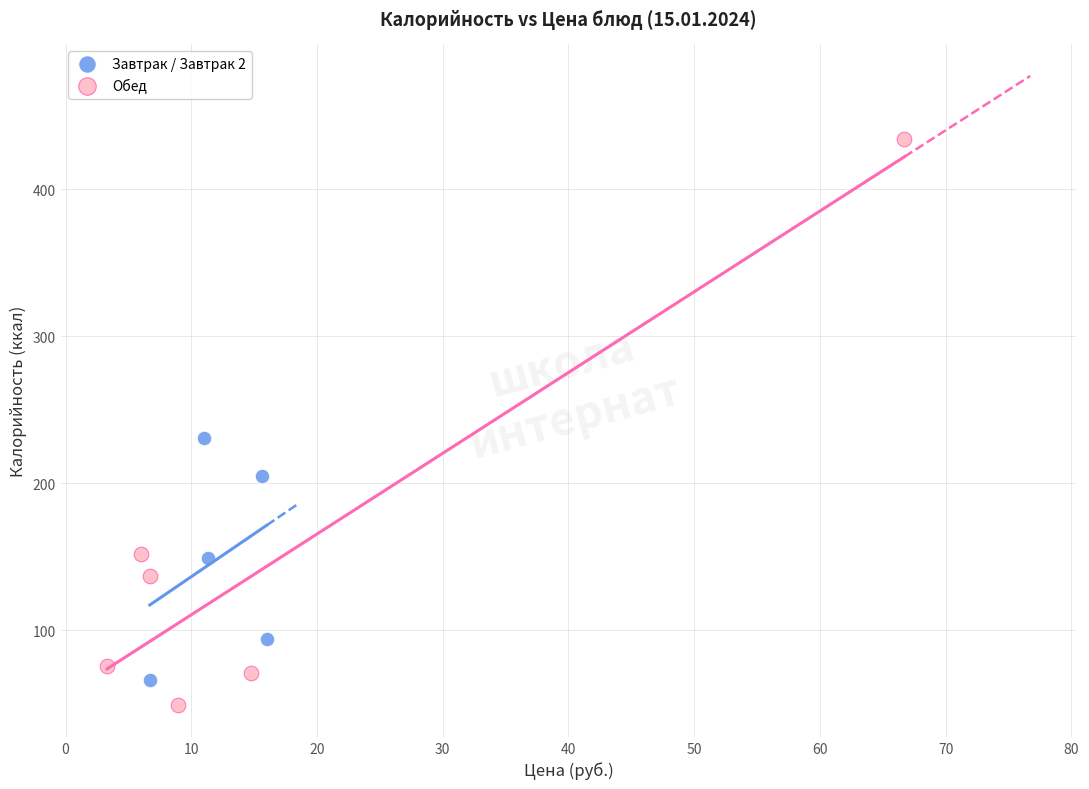

Which series has the largest Y range (max minus min)?

Обед